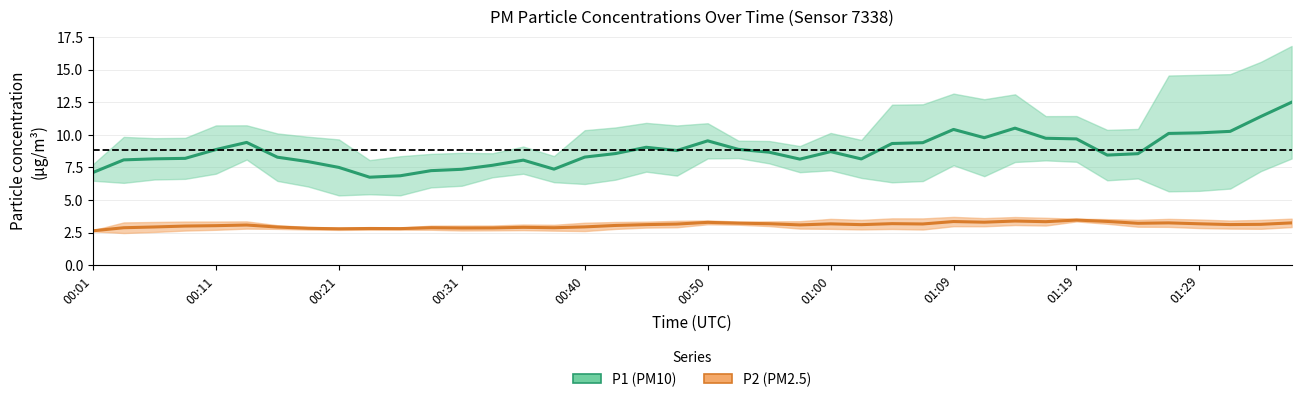

In P1 (PM10), how many points are higher than both neighbors (excluding endpoints)?

7